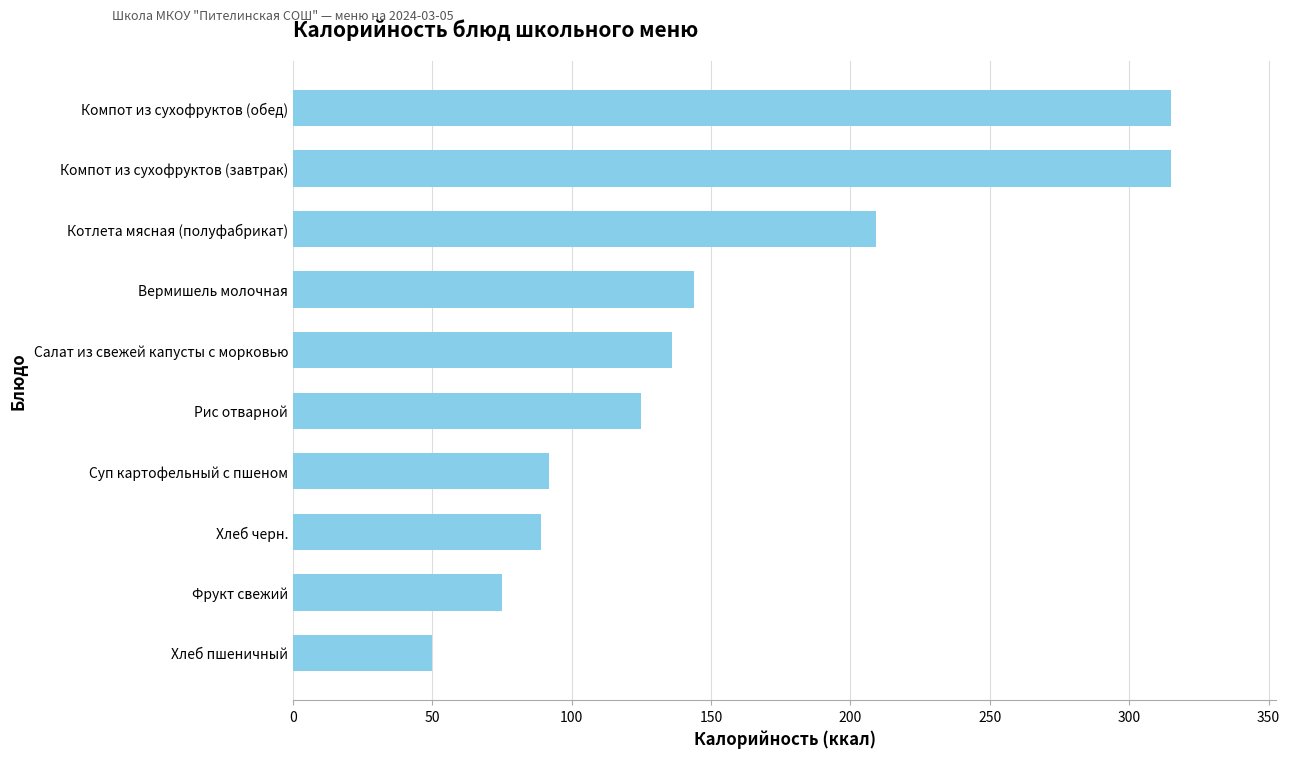

What is the maximum value shown in the chart?

315